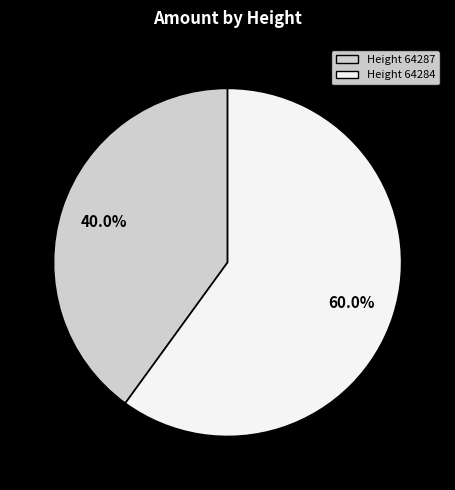

Which slice is the smallest?

Height 64287